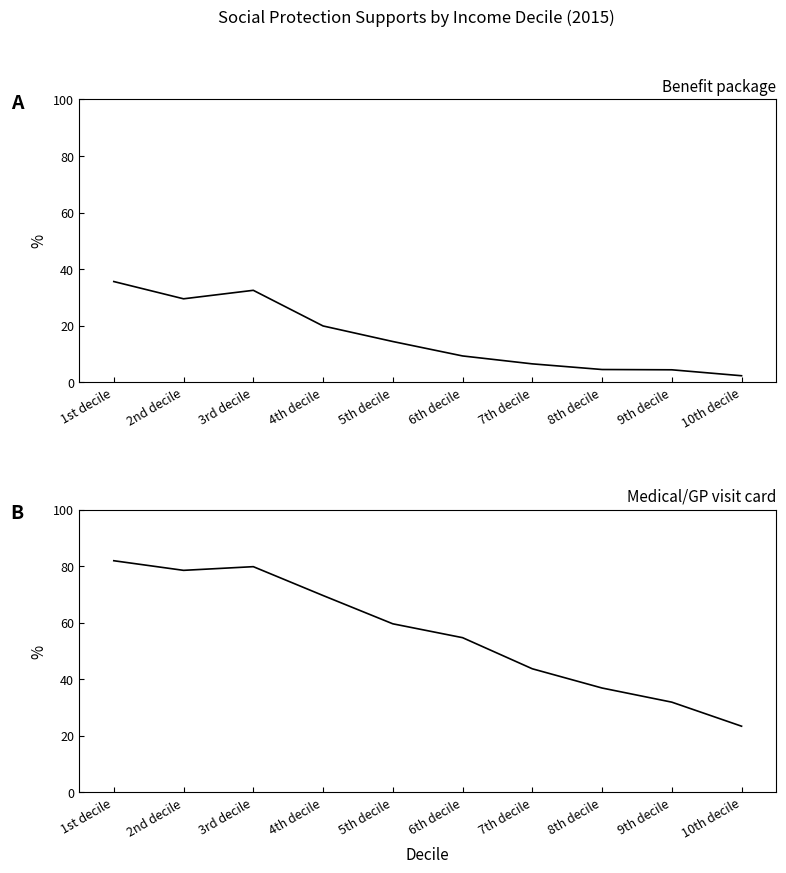

Reading left to right, transcribe all the data shown in this chart.

Benefit package: 35.6	29.5	32.5	19.9	14.4	9.3	6.5	4.5	4.4	2.3
Medical/GP visit card: 81.9	78.5	79.8	69.6	59.6	54.7	43.7	36.9	31.9	23.4